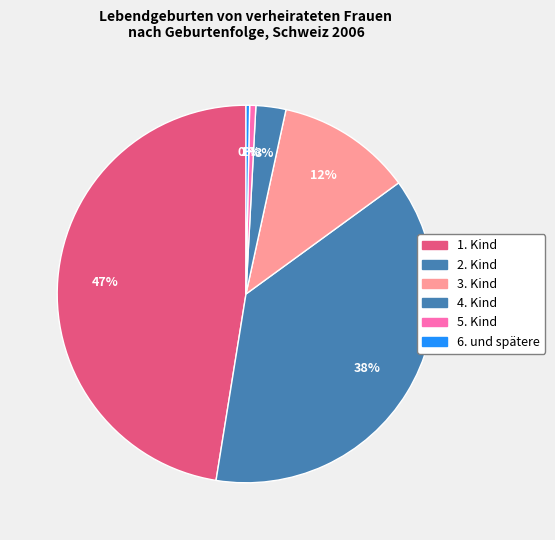

The 4. Kind slice represents 17% of the pie. True or false?

False